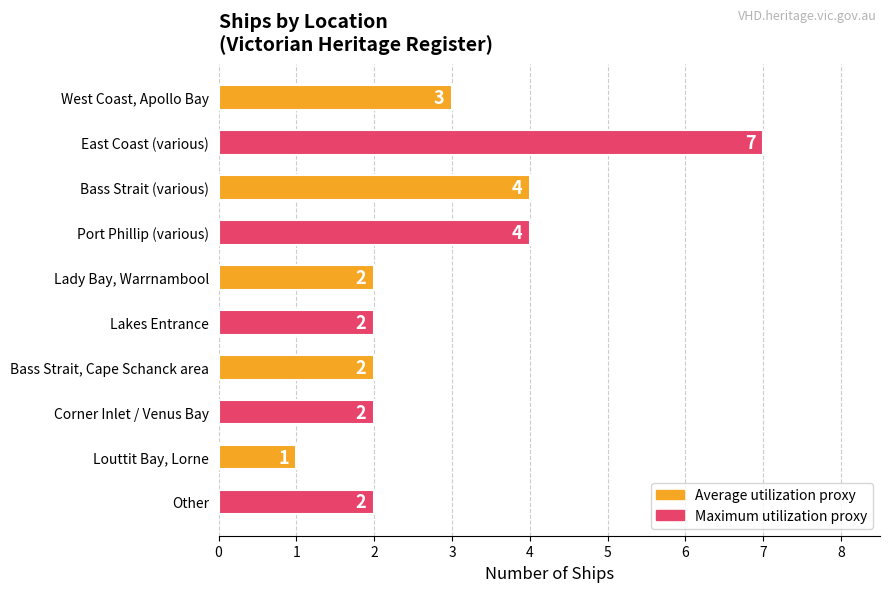

How many values are below 2?

1